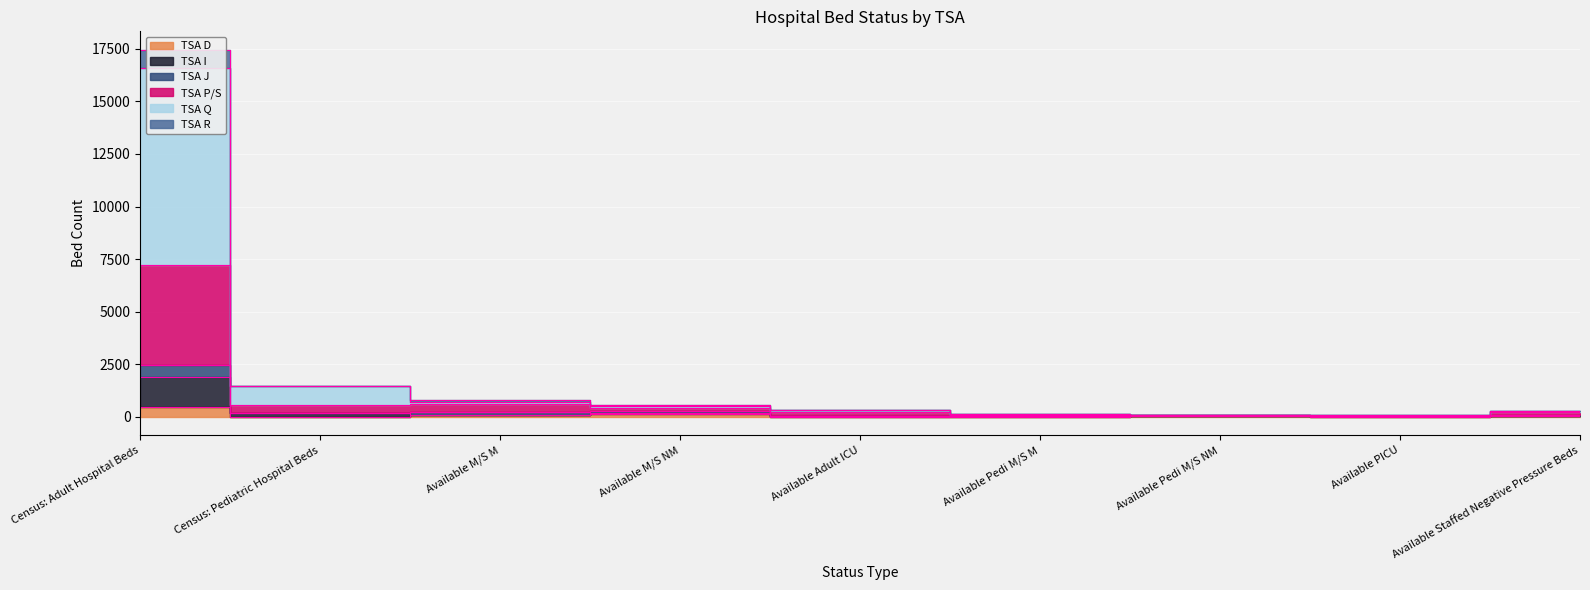

What is the maximum value shown in the chart?

17461